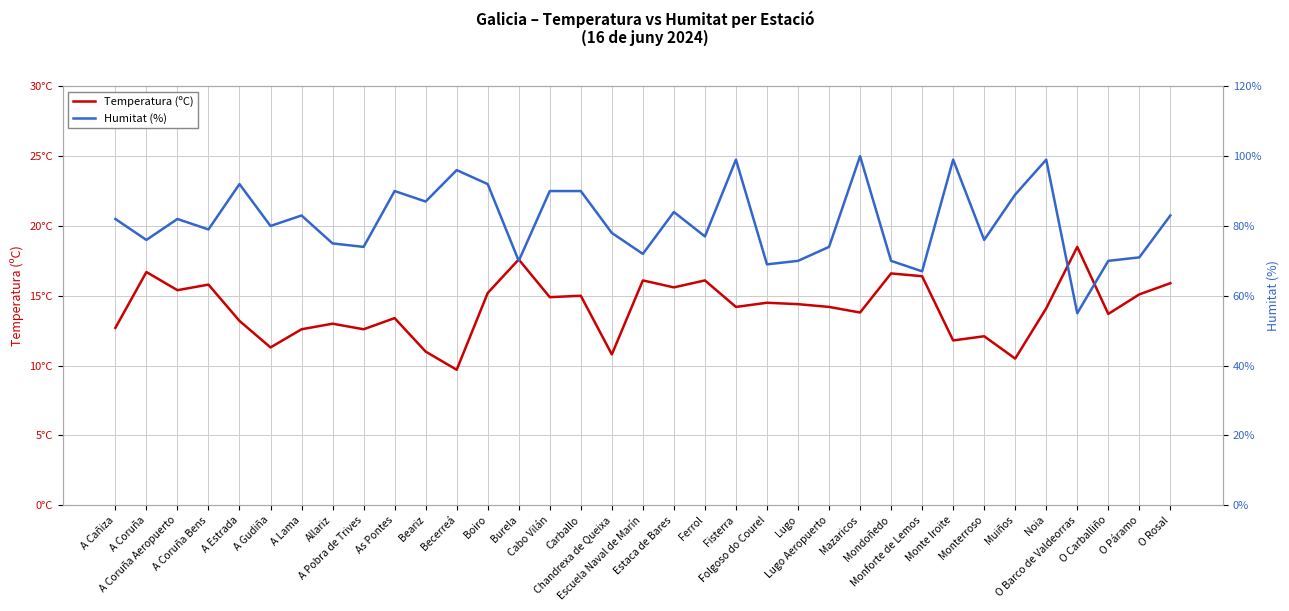

List the series in order of their peak value, lowest first.

Temperatura (ºC), Humitat (%)